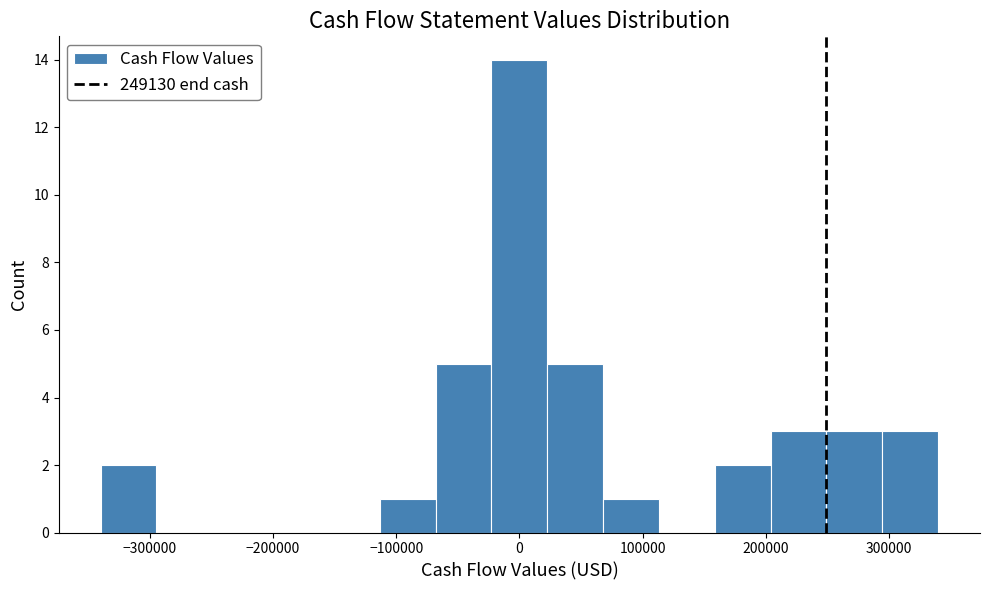

How tall is the bar that spans 290000 to 340000 on the x-axis? Neither the bar edges nor the heights are printed on the chart, so give them approximately, as read against the axes.

3